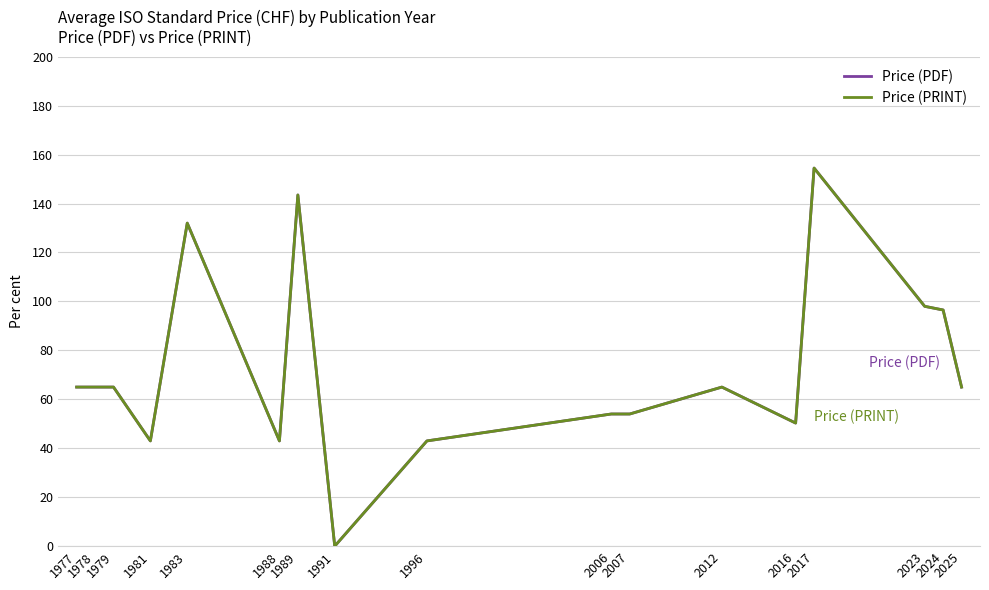

What is the value of the Price (PRINT) point at the 4th from the left?

43.0